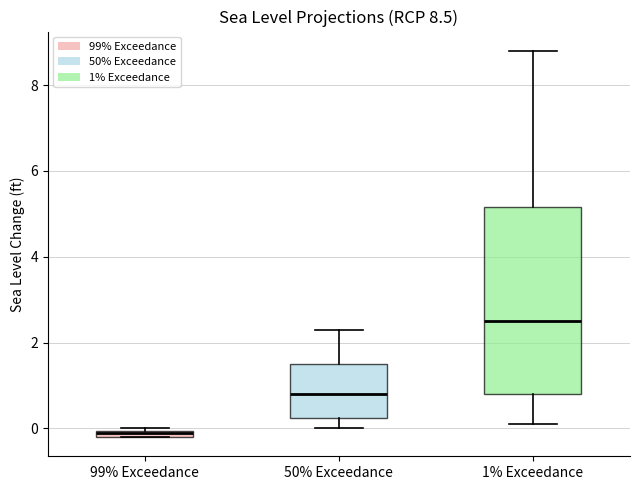

Which box has the highest median line?

1% Exceedance